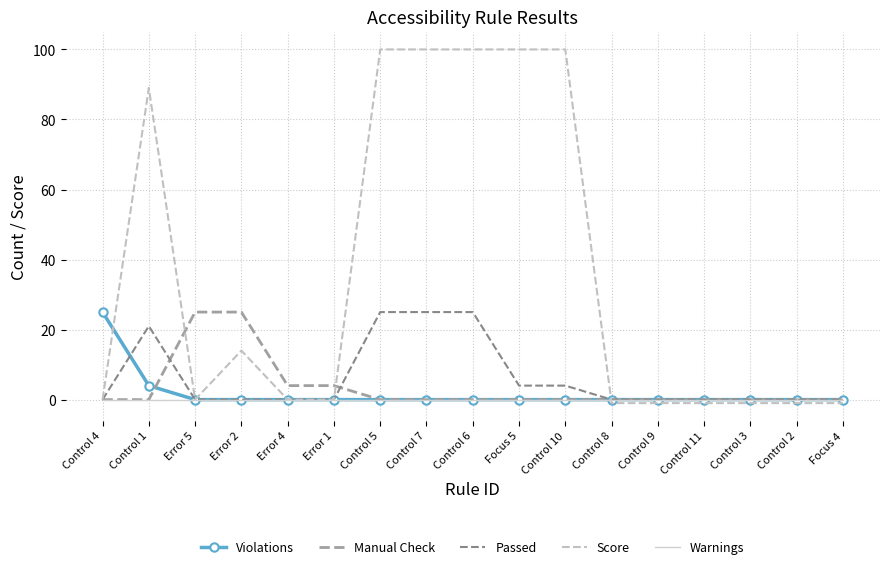

What is the total value across all series at Control 11?

-1